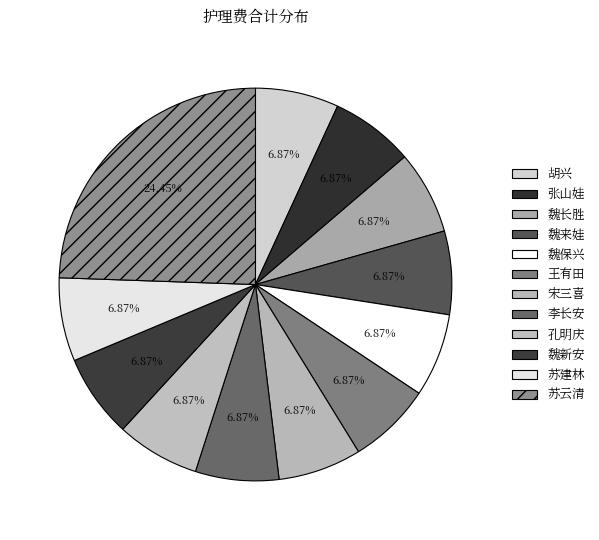

True or false: 李长安 accounts for 7% of the total.

True